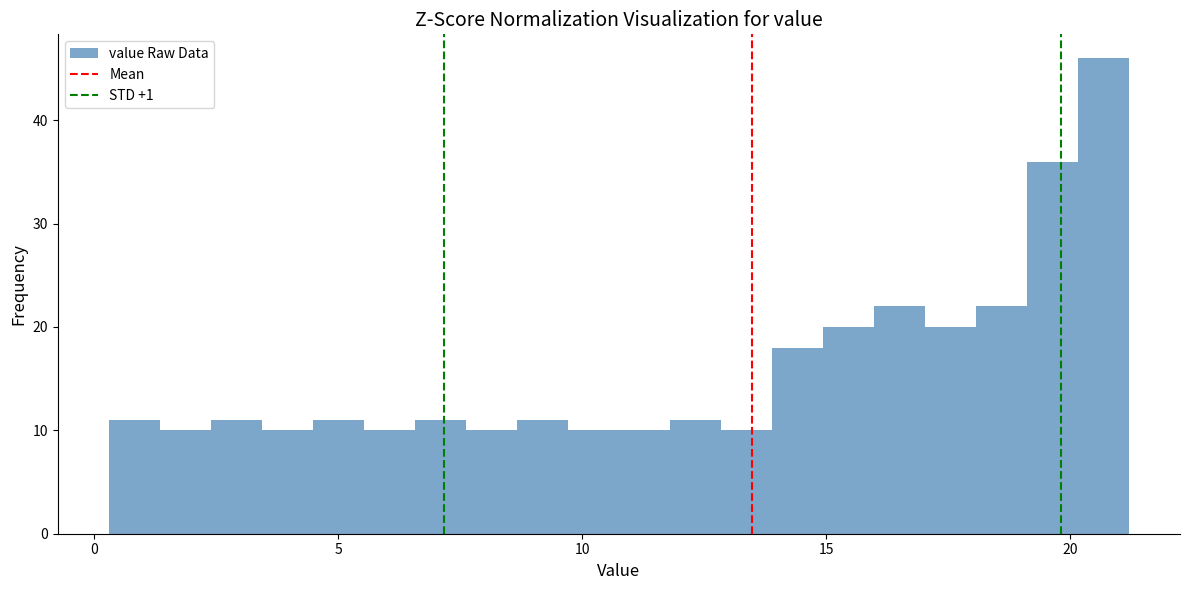

Read against the x-axis, roughly where is the centre of the tallest bar?

20.5